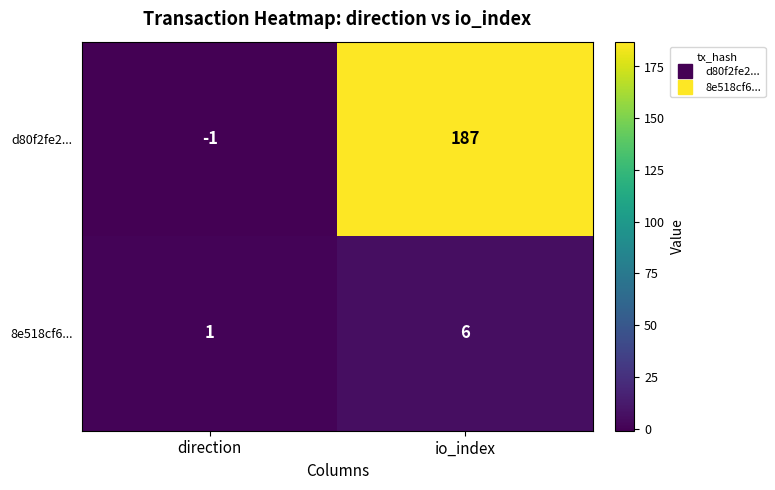

List the series in order of their peak value, highest first.

d80f2fe2..., 8e518cf6...